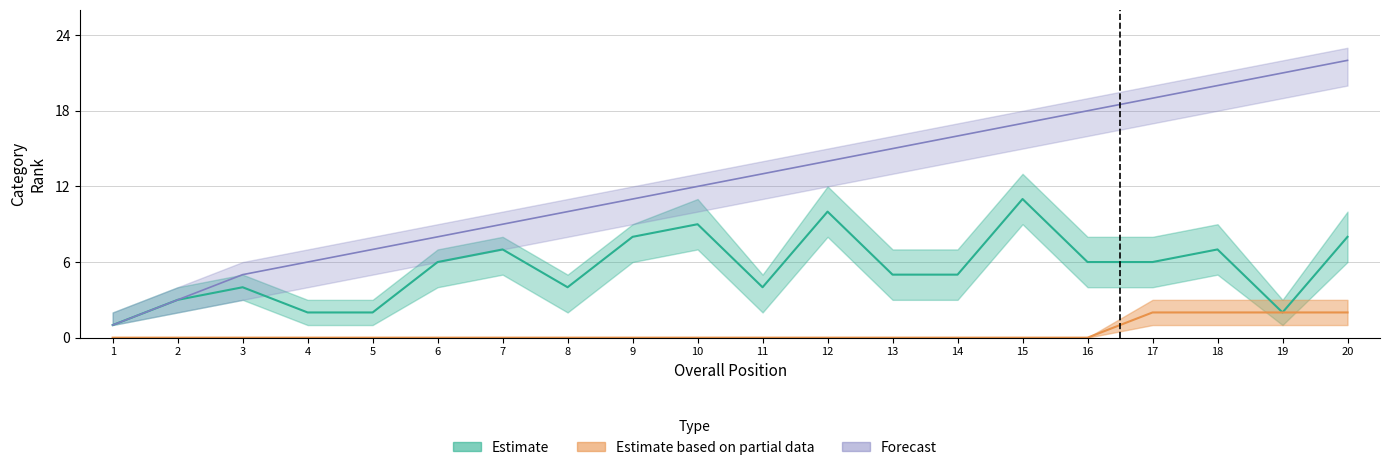

Where does the Cl. Cat. (Estimate lower) series first go above 6?

7